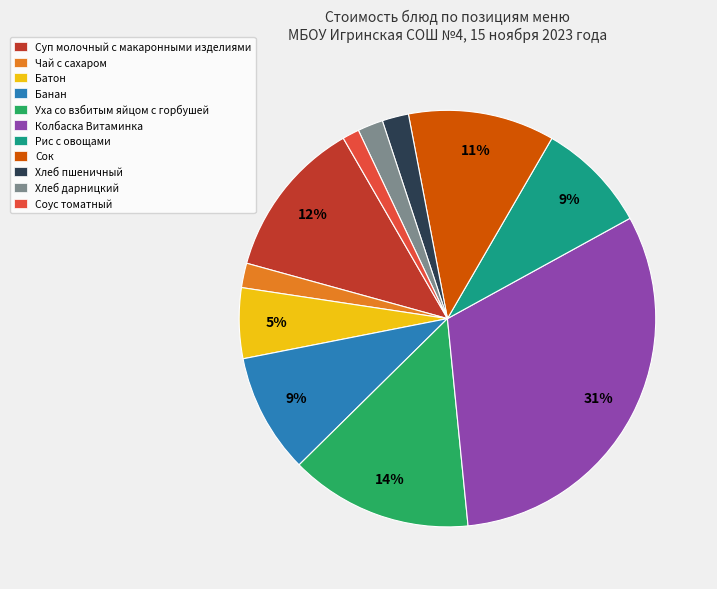

Combined, do Батон and Соус томатный account for over 50%?

No